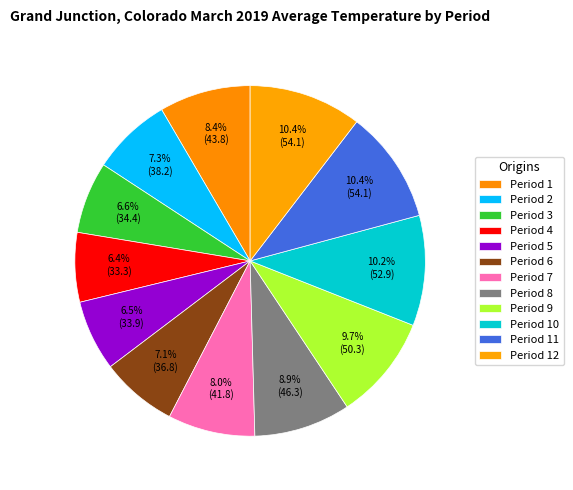

Rank the categories by value from highest to lowest.

Period 11, Period 12, Period 10, Period 9, Period 8, Period 1, Period 7, Period 2, Period 6, Period 3, Period 5, Period 4